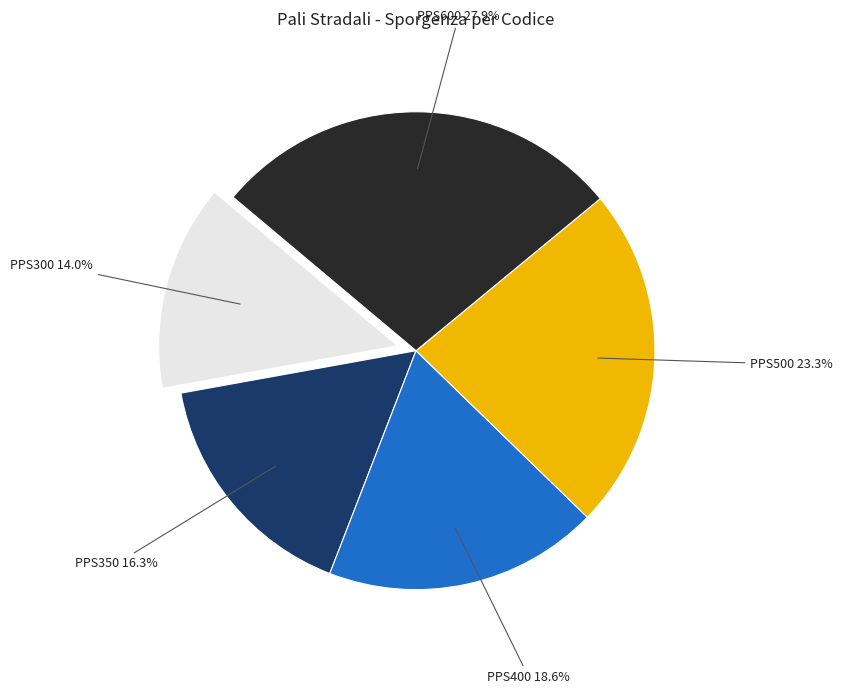

Is there any slice that represents more than half of the pie?

No